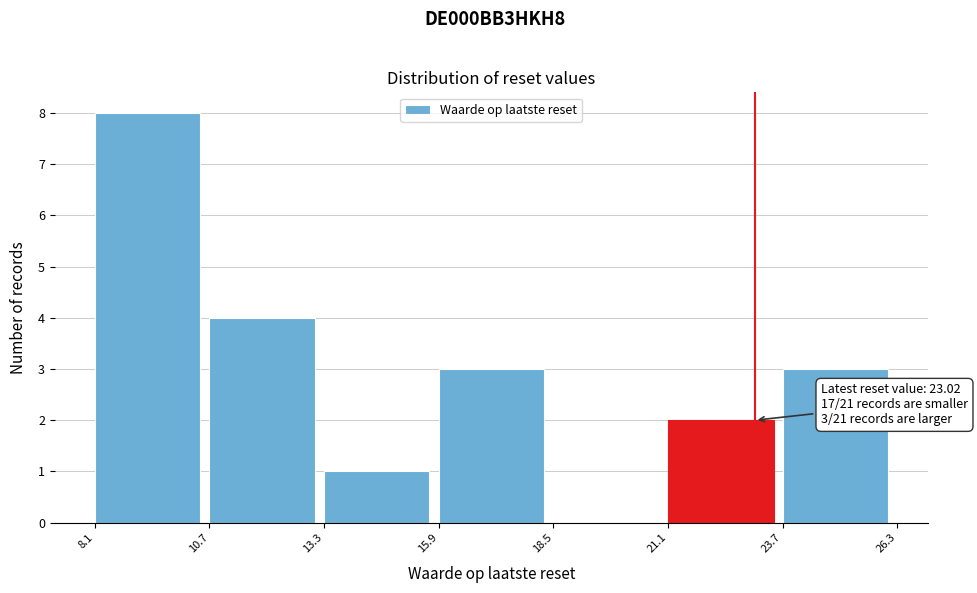

Which range on the x-axis has the tallest bar?

8.1 to 10.7